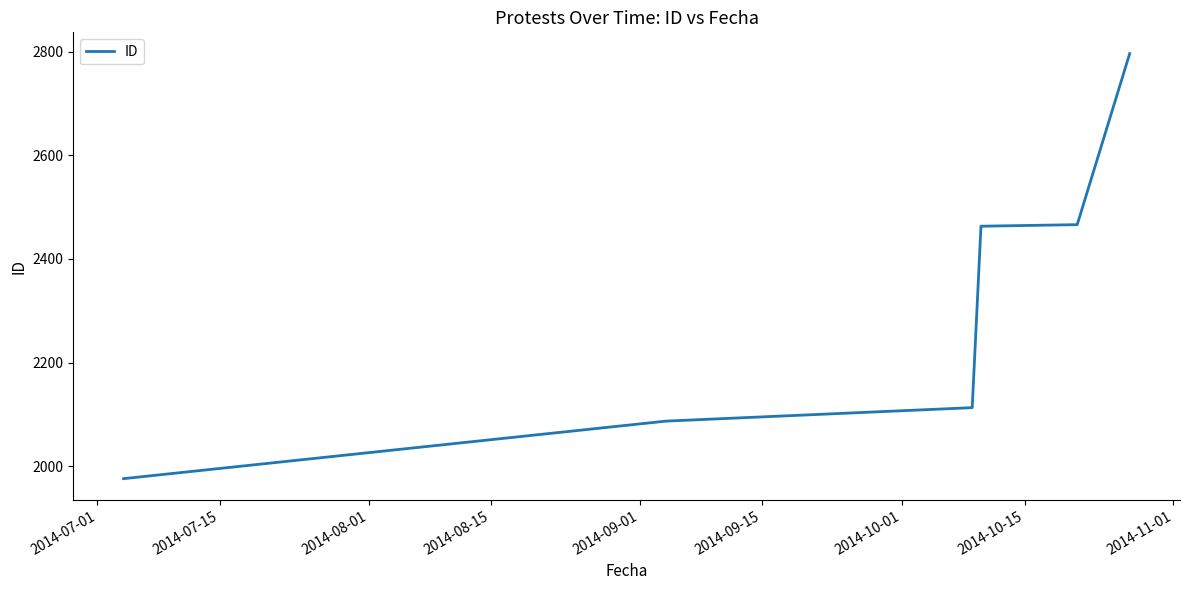

True or false: the data has more than 2 interior local peaks.

False